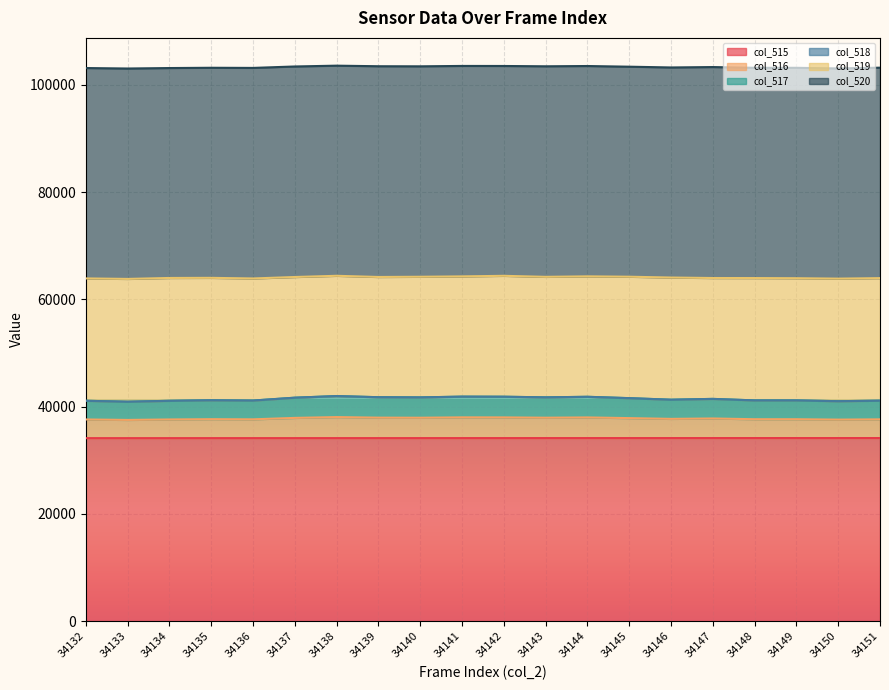

The col_515 series shows 60745 at 34151. True or false?

False